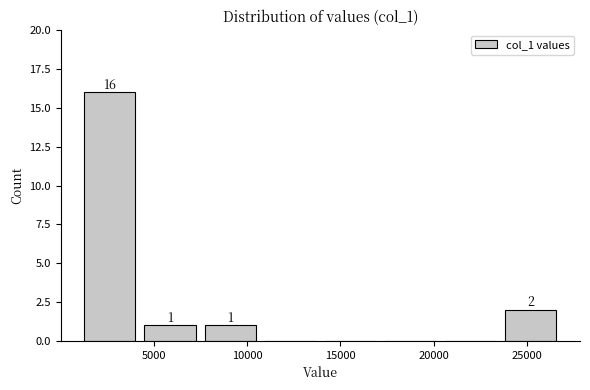

Which range on the x-axis has the tallest bar?

1000 to 4500